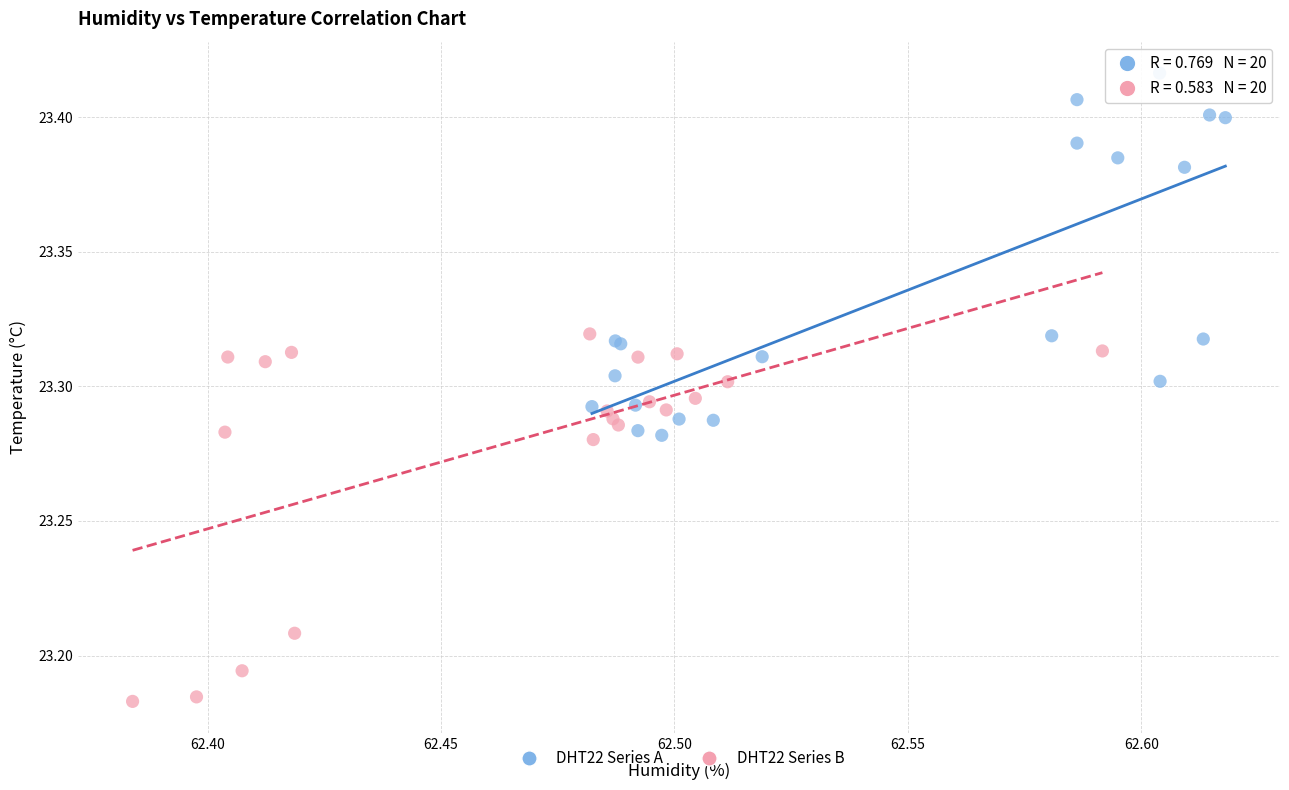

Which series contains the lowest Y value?

DHT22 Series B